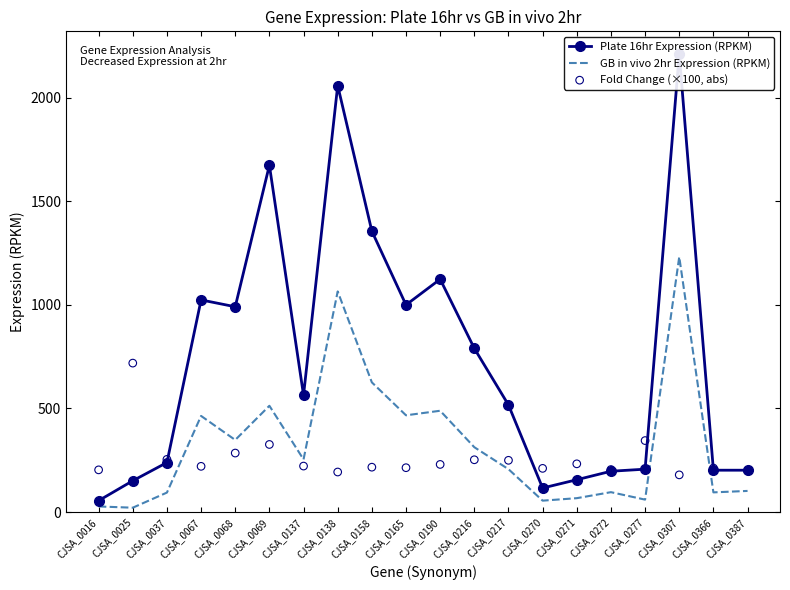

At how many categories does at least one series exceed 516?

12